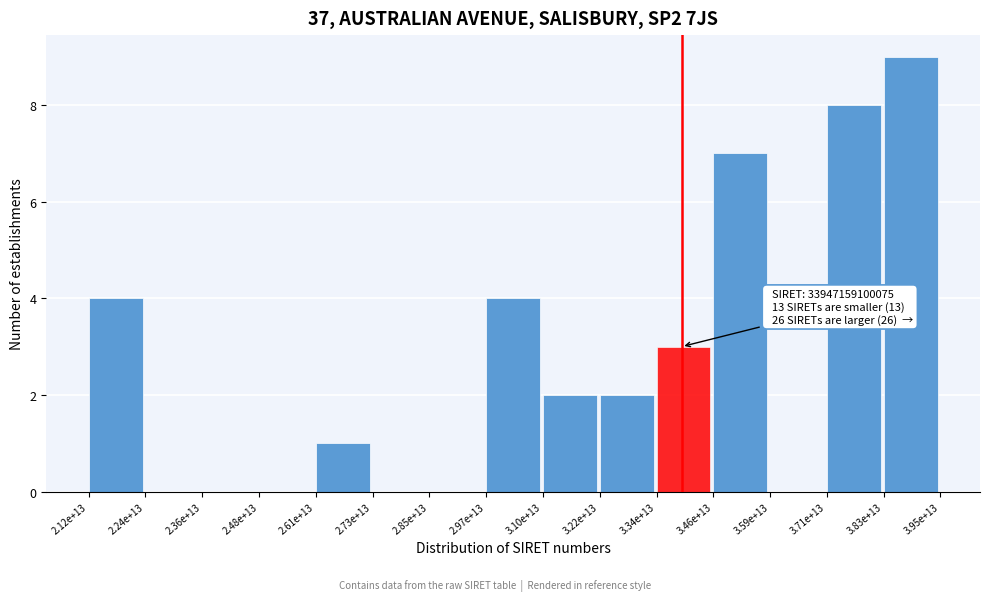

Reading left to right, what are all the values shown in this chart?

2.12e+13=4	2.24e+13=0	2.36e+13=0	2.48e+13=0	2.61e+13=1	2.73e+13=0	2.85e+13=0	2.97e+13=4	3.10e+13=2	3.22e+13=2	3.34e+13=3	3.46e+13=7	3.59e+13=0	3.71e+13=8	3.83e+13=9